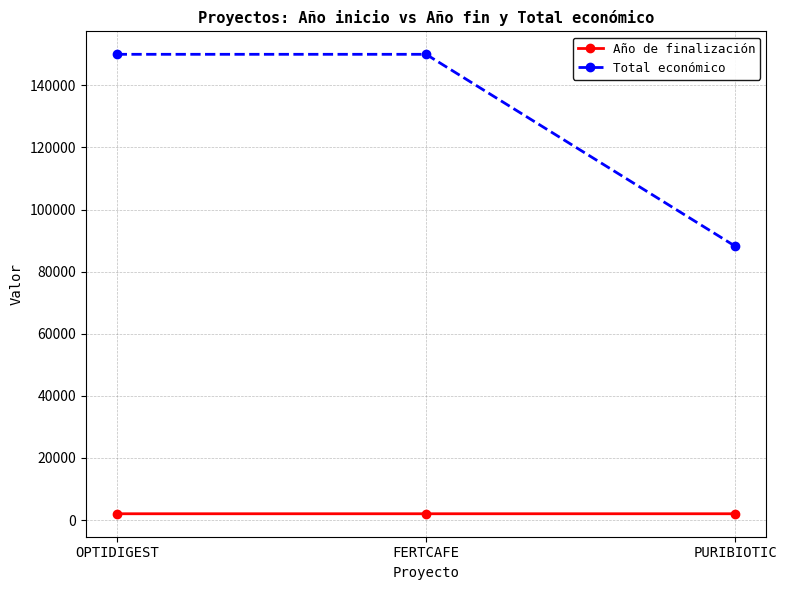

Rank the series by their maximum value, from lowest to highest.

Año de finalización, Total económico